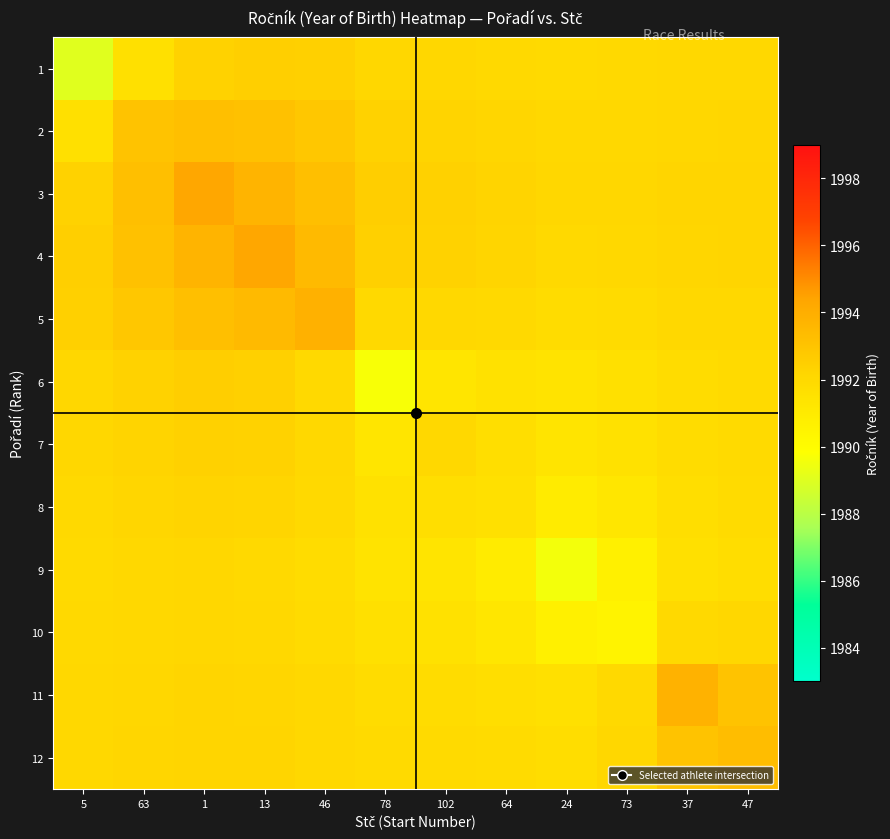

What is the greatest value displayed?

1994.3